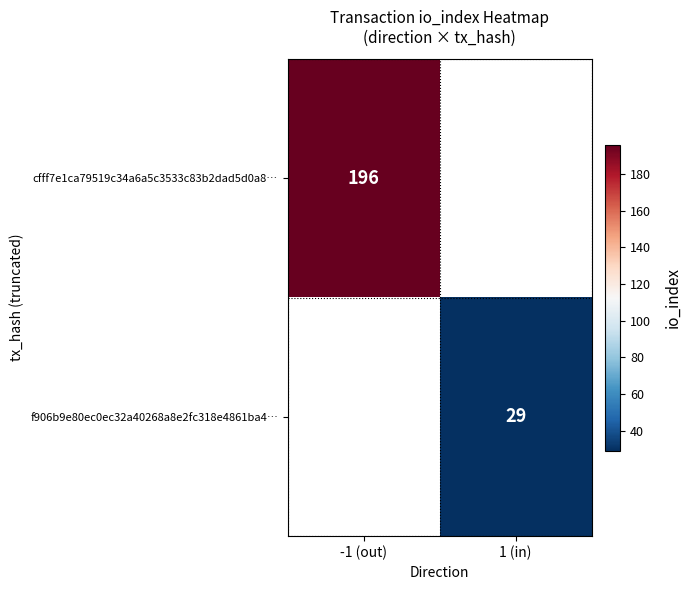

At how many categories does at least one series exceed 73?

1